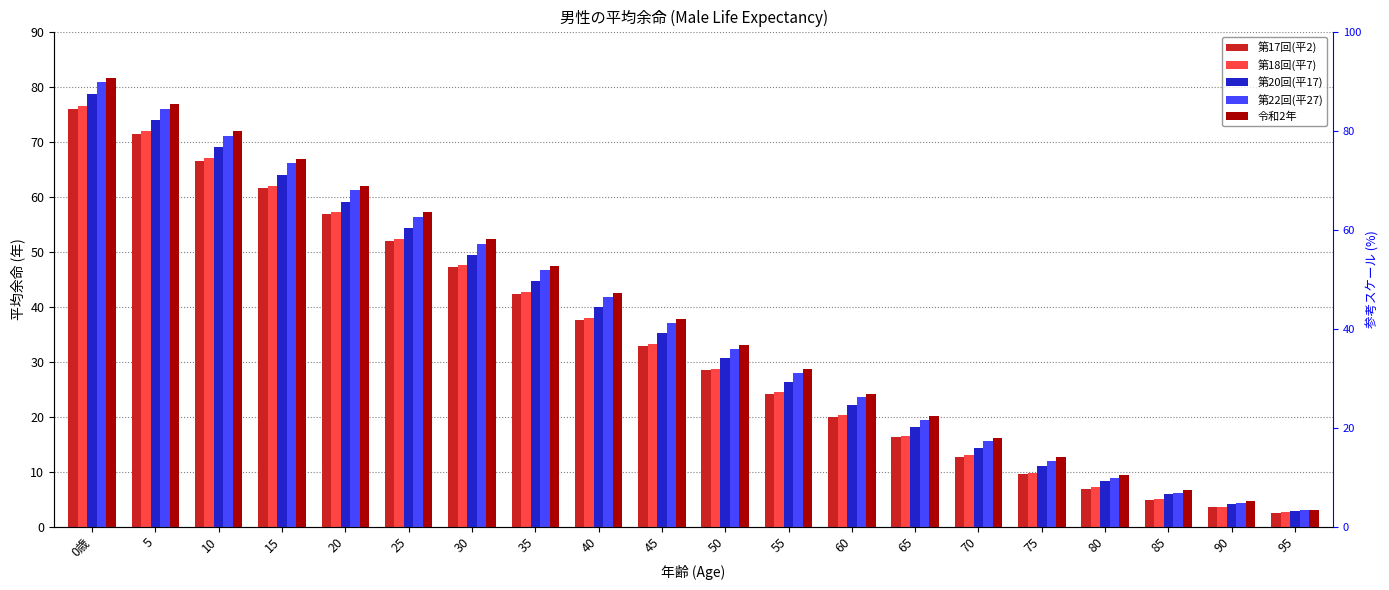

How many values in the 第17回(平2) series are below 32?

10